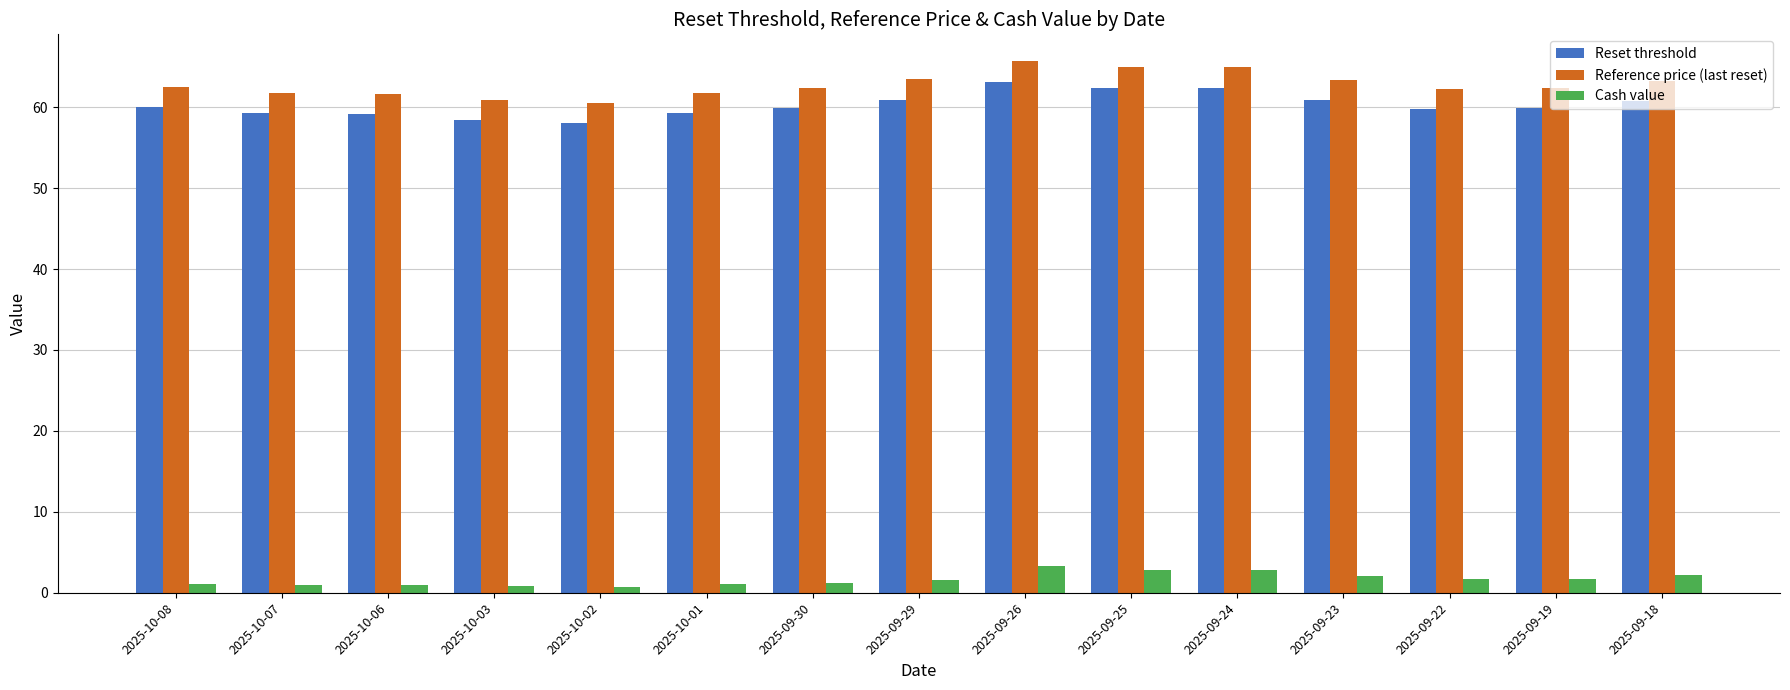

What is the sum of the Cash value values at 2025-09-25 and 2025-10-07?

3.8